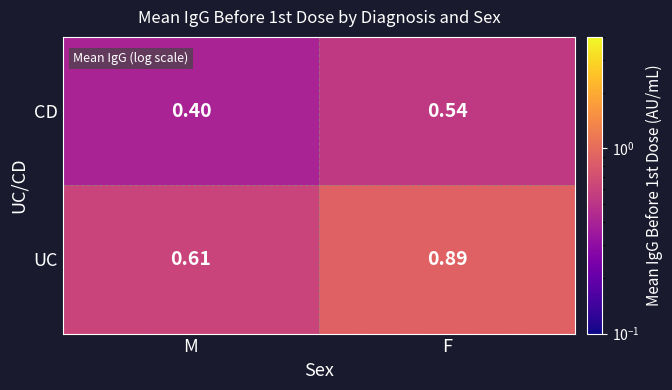

At which label is UC closest to 0?

M